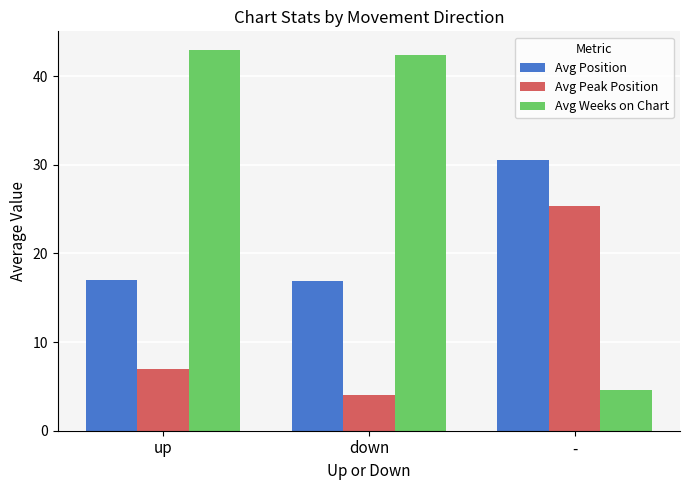

At which category does the chart reach its peak across all series?

up